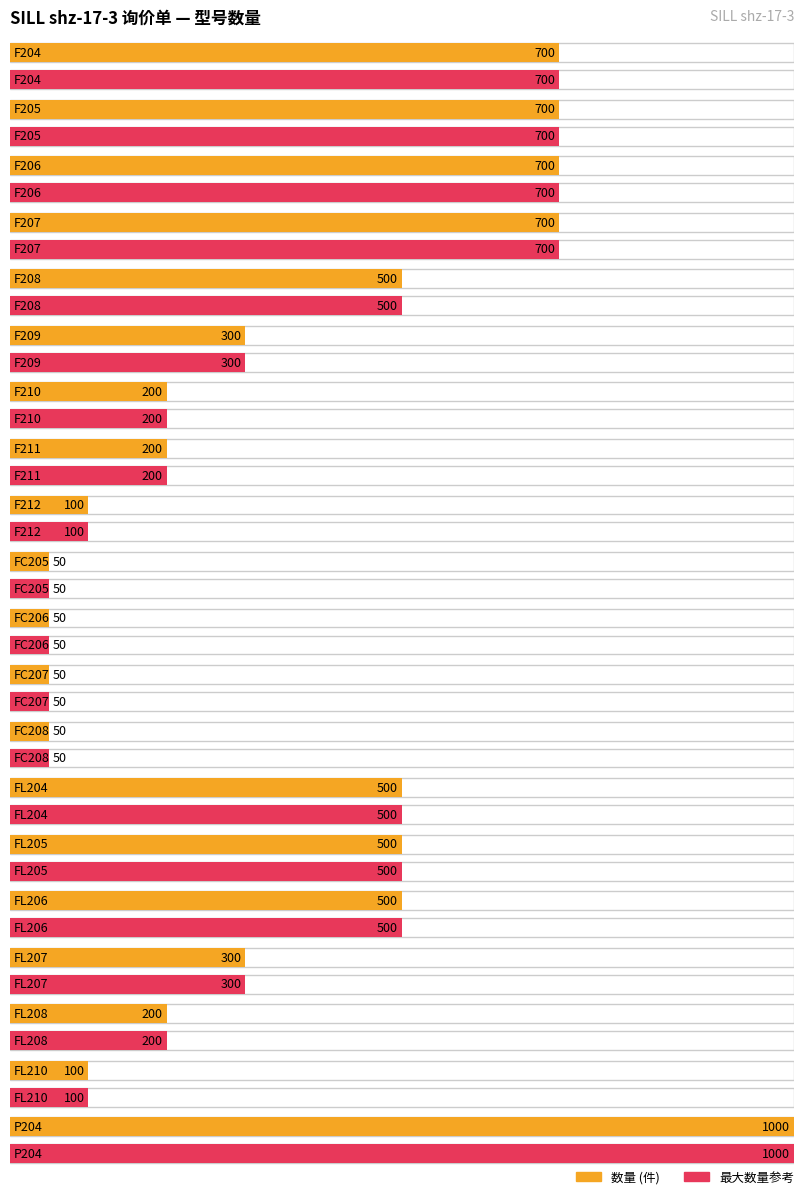

Which label corresponds to the smallest value in the chart?

FC205